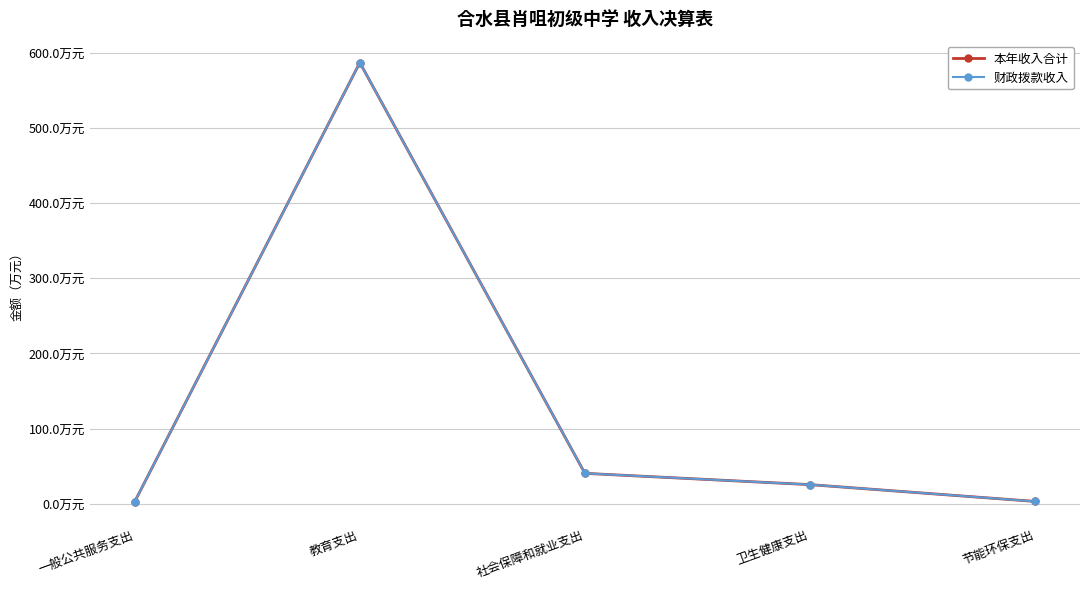

Does the chart have visible grid lines?

Yes